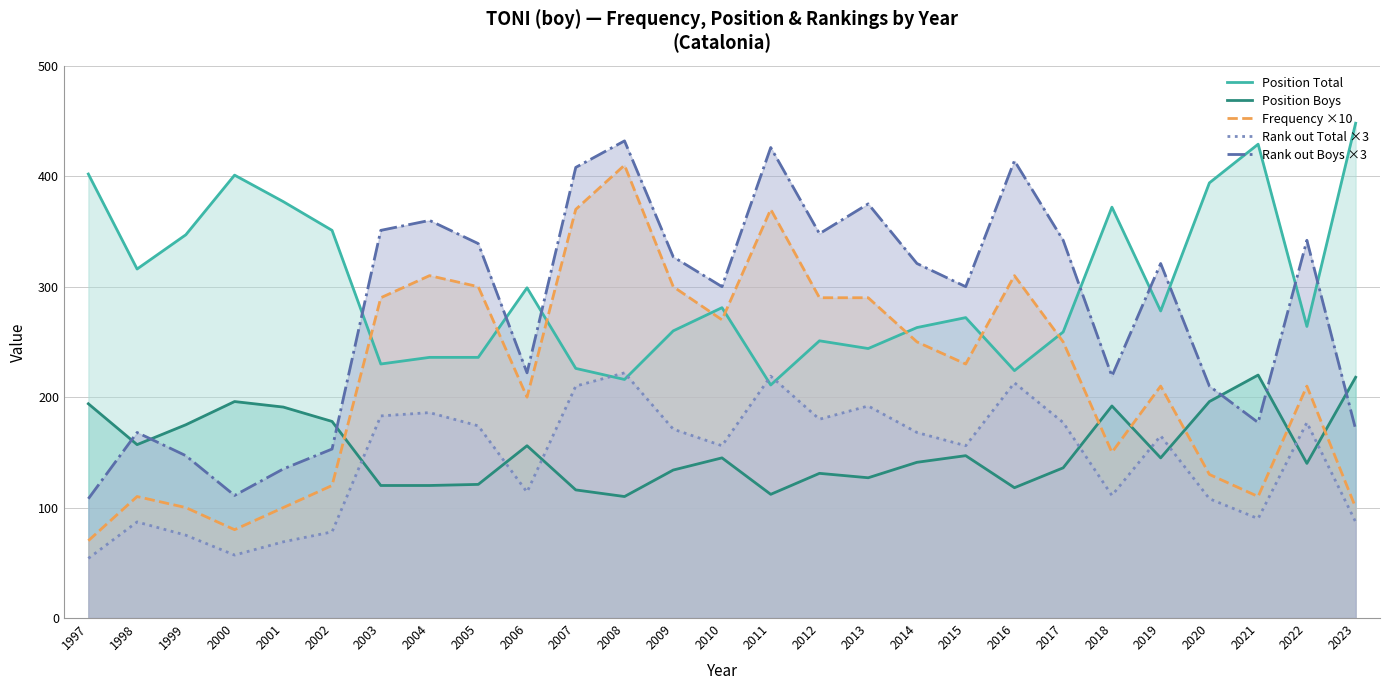

At which category does Position Boys reach its first local valley?

1998